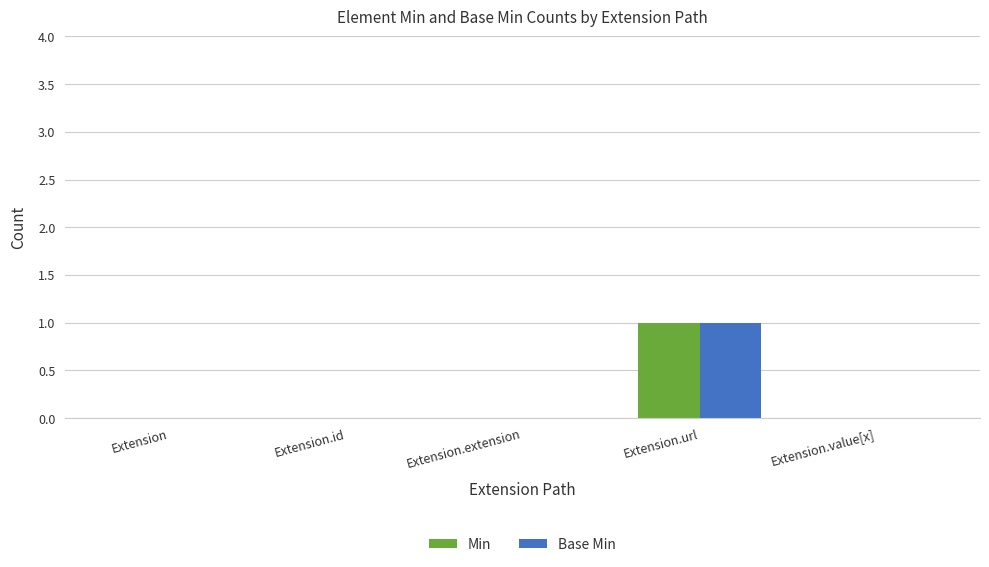

At which label does Base Min reach its peak?

Extension.url